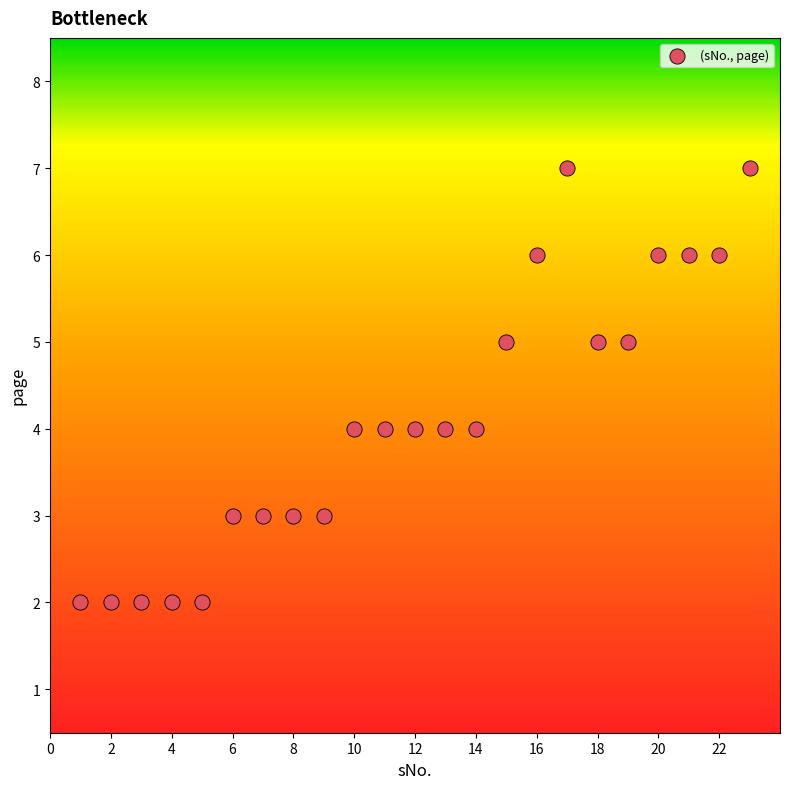

What is the range of Y values (max minus min)?

5